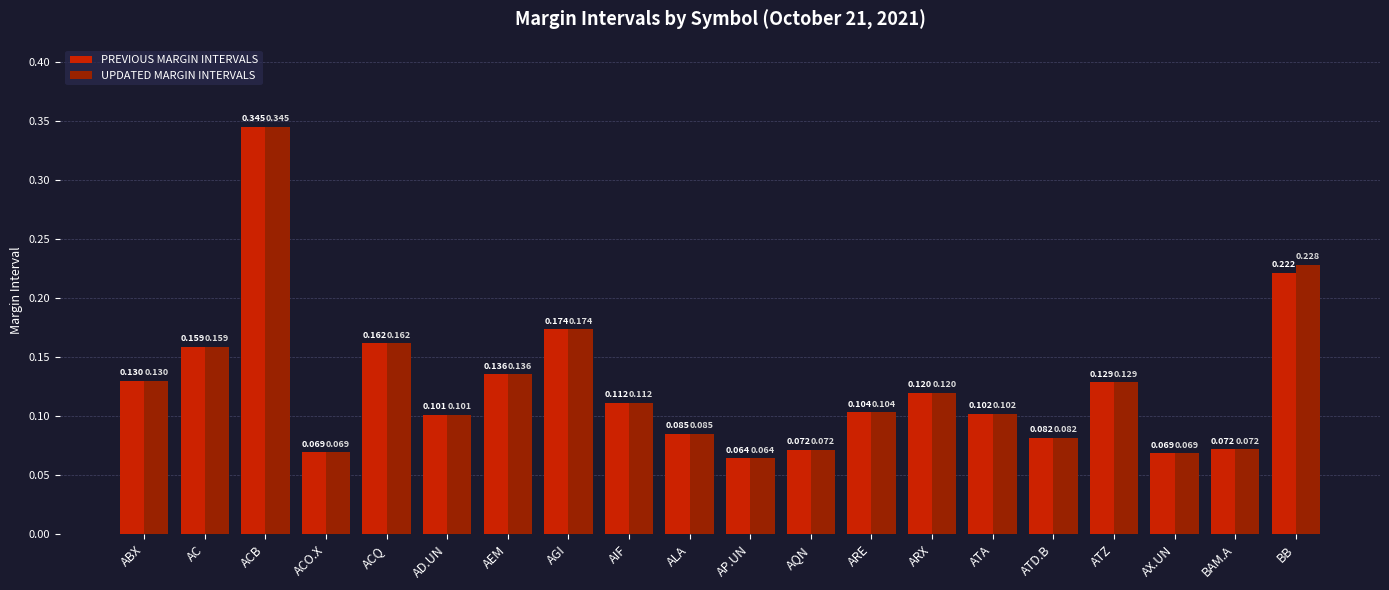

How many data points does each series have?

20